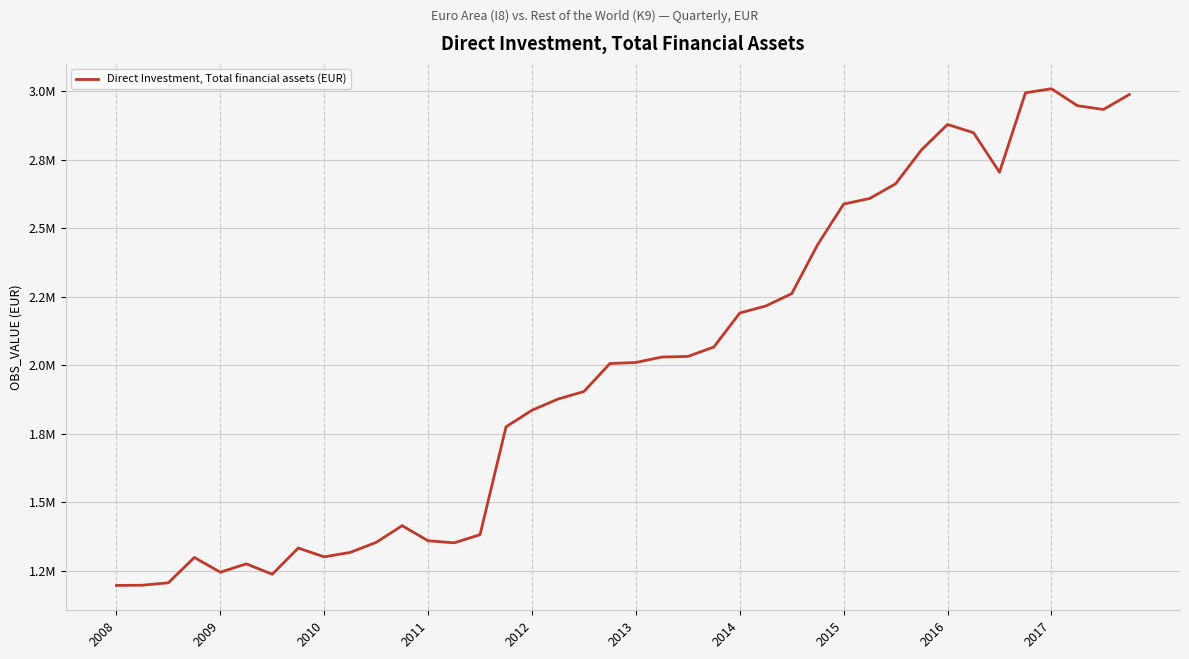

What is the average value?

2001027.9